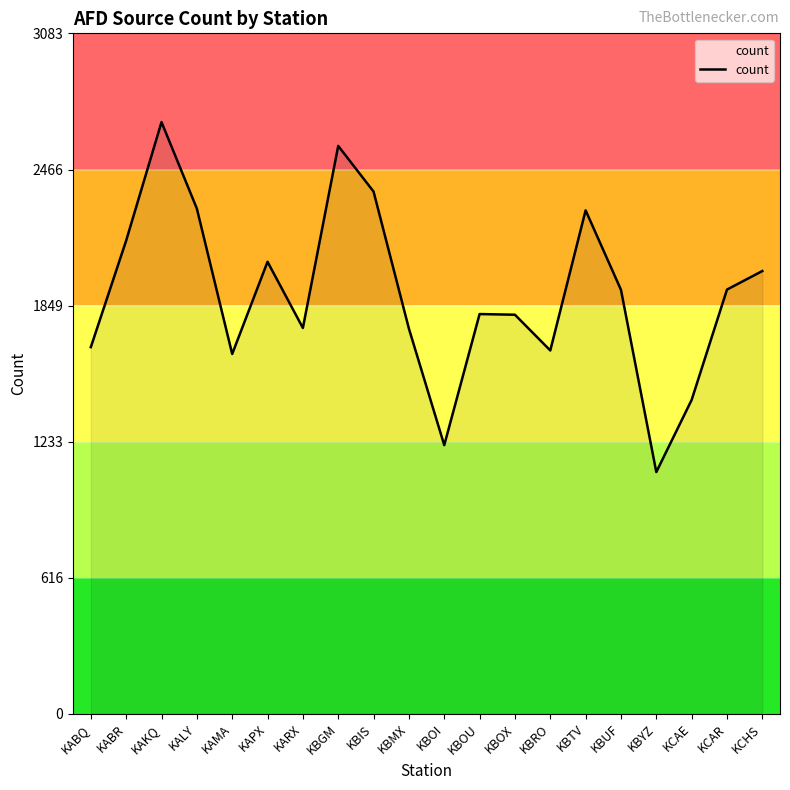

What is the difference between the values at KALY and KCAE?

867